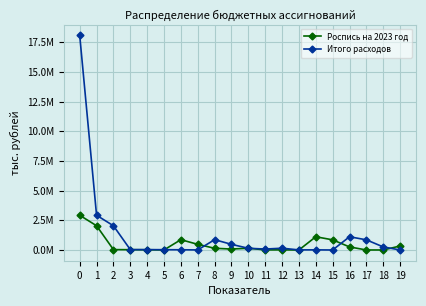

The value of Итого расходов at 6 is 18603.7. True or false?

True